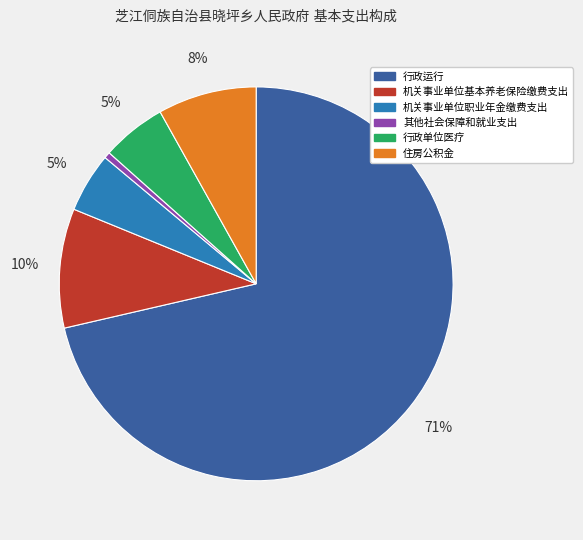

What percentage is the 住房公积金 slice, to the nearest percent?

8%